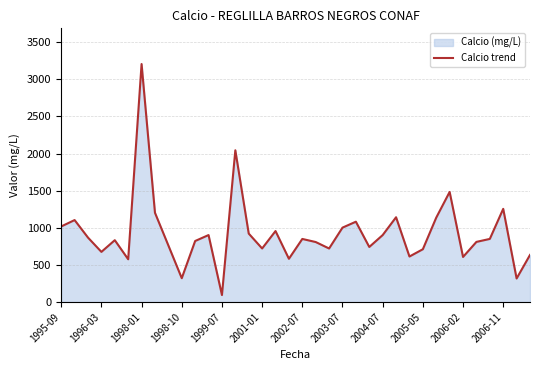

What is the difference between the maximum and minimum values?

3111.8